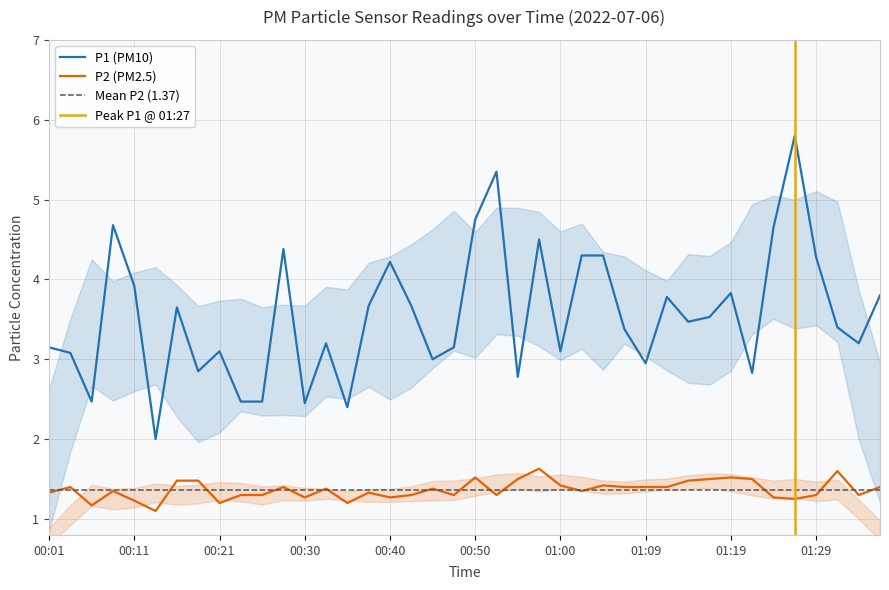

What is the smallest value displayed?

1.1